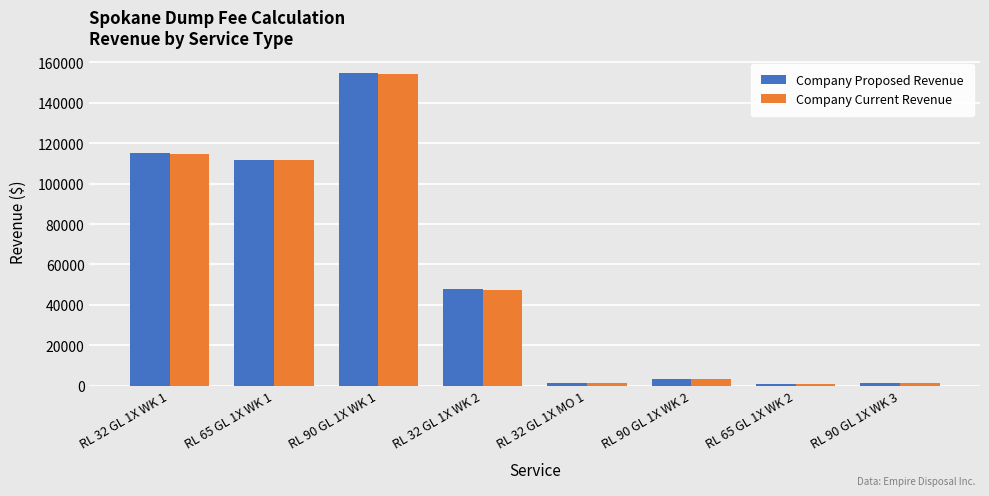

Which series has the widest spread of values?

Company Proposed Revenue